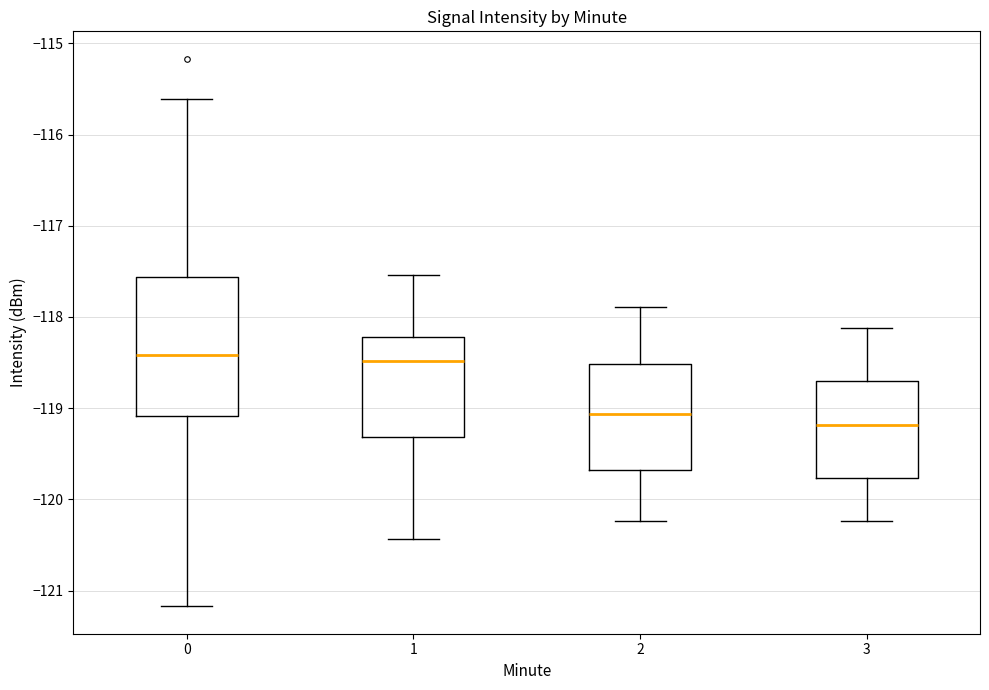

Where is the lower edge of the box at x = 0 on the y-axis? The values are not printed on the chart, so give them approximately, as read against the axis.

-119.1